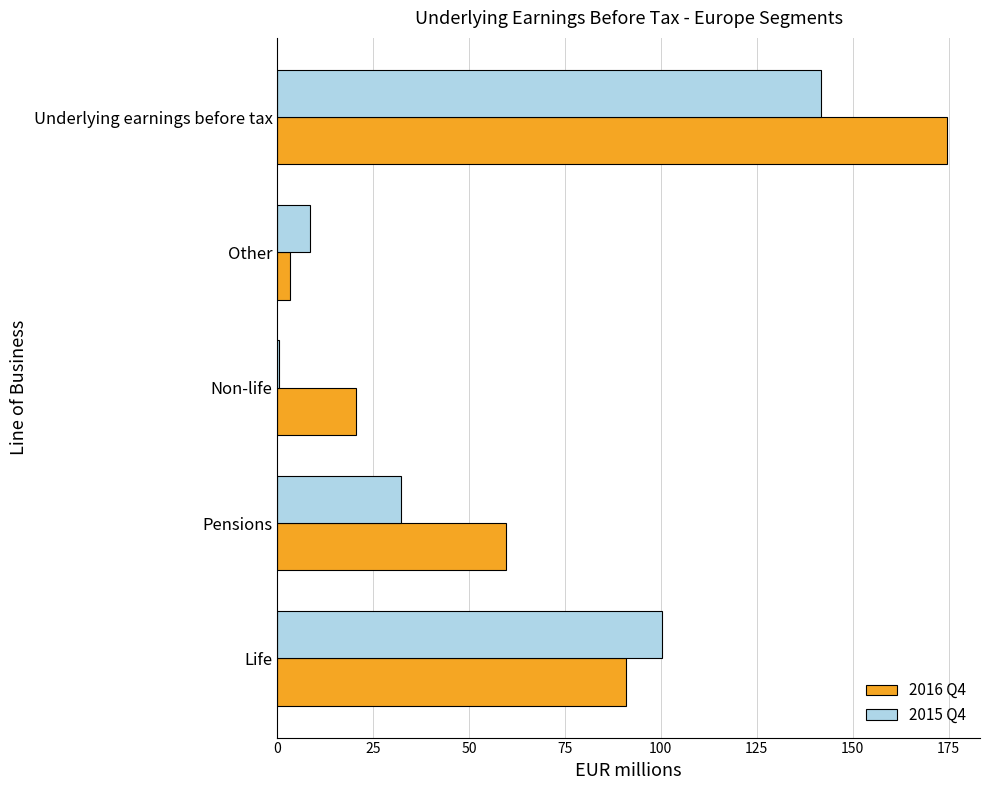

Which series has the largest range (max minus min)?

2016 Q4